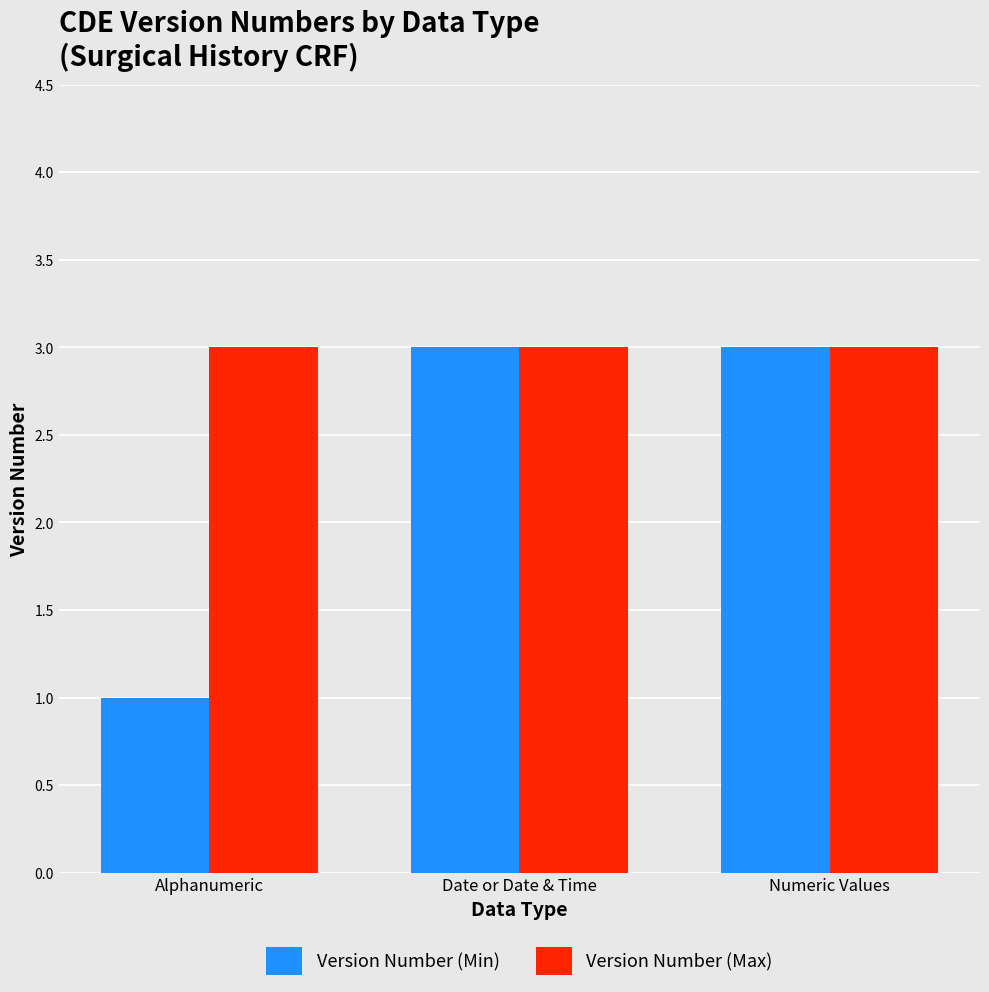

What is the approximate value of Version Number (Max) at Numeric Values?

3